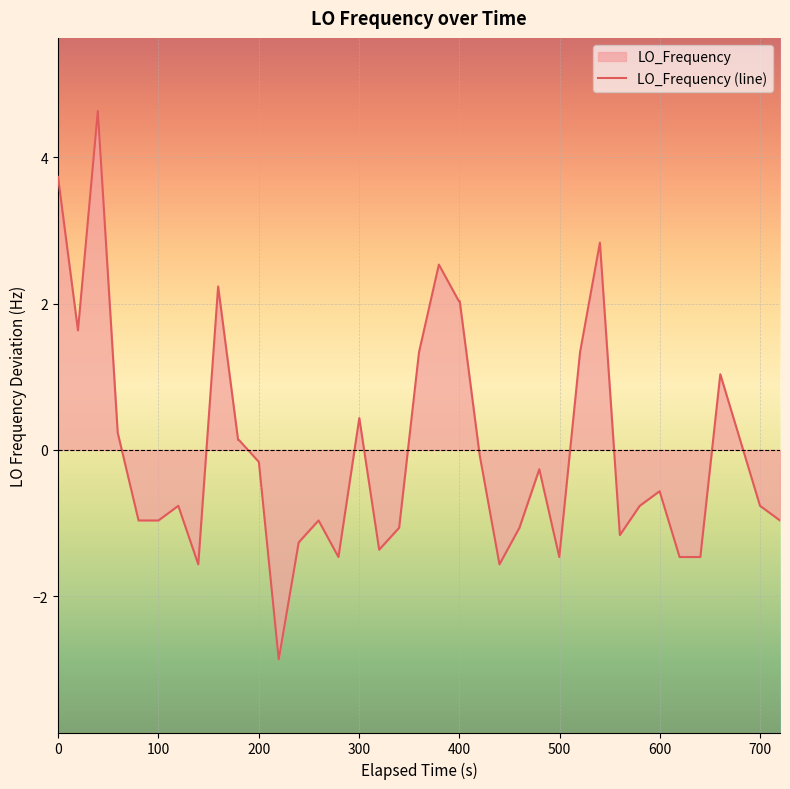

How many values are below 0?

24